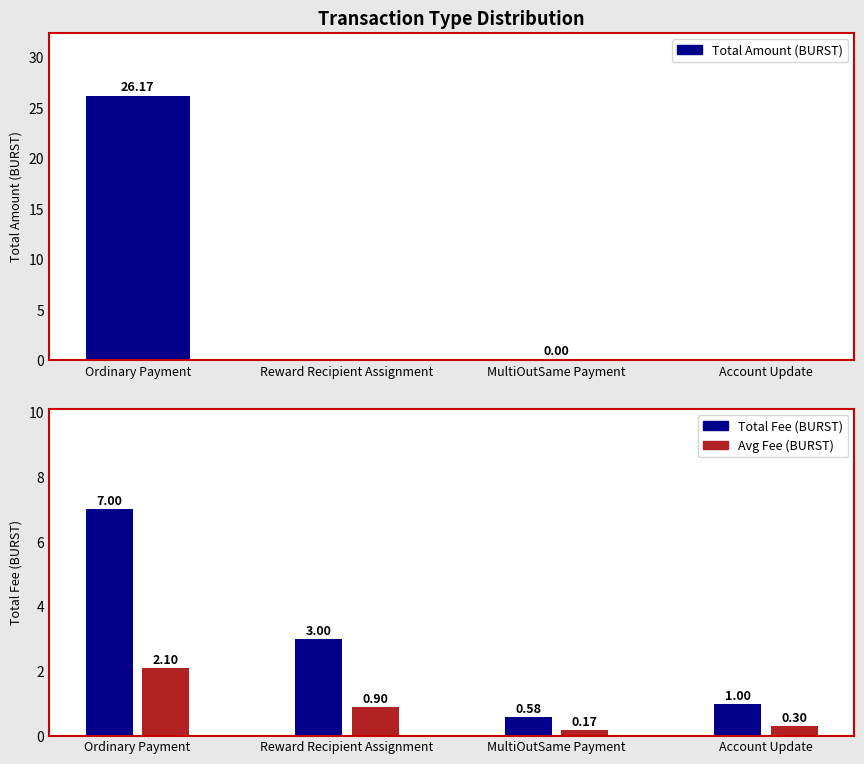

At how many categories does at least one series exceed 22?

1